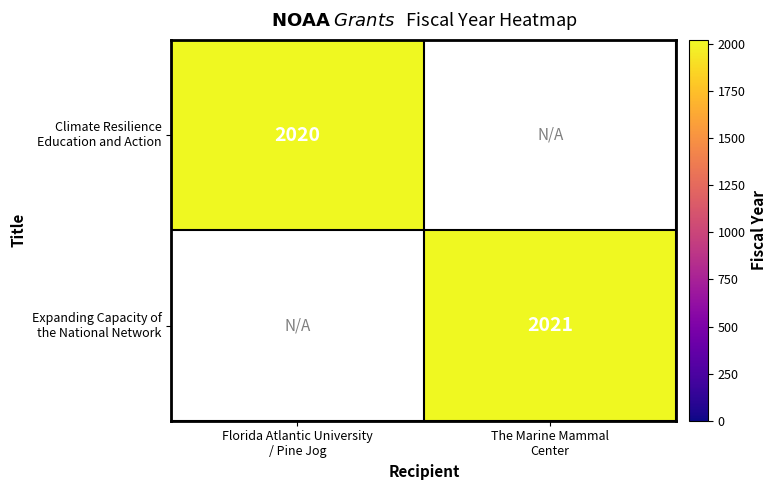

List the labels in order of Climate Resilience Education and Action value, smallest first.

Florida Atlantic University / Pine Jog, The Marine Mammal Center